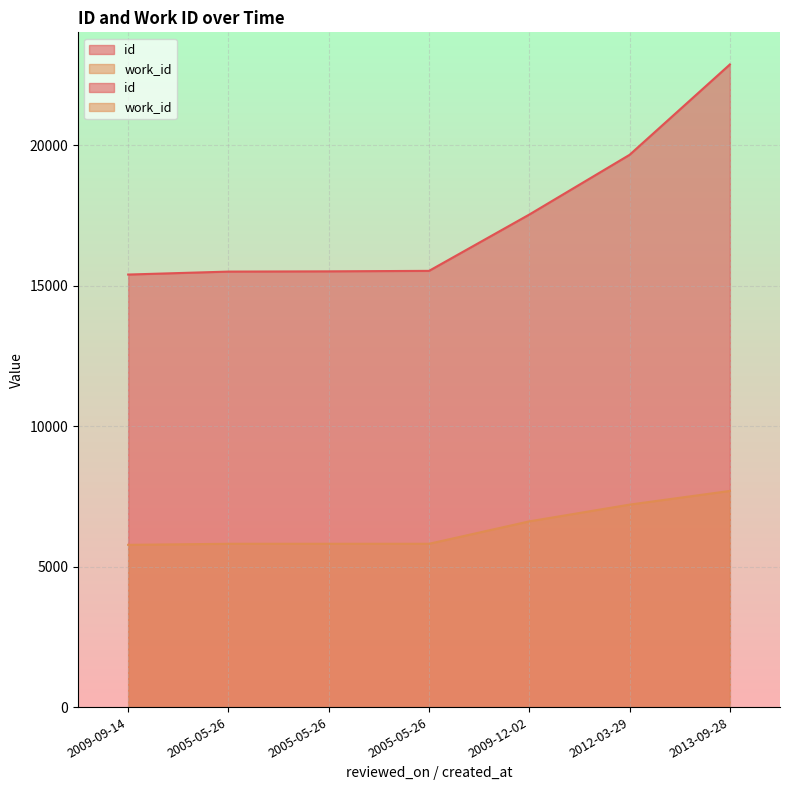

Rank the series by their maximum value, from highest to lowest.

id, work_id